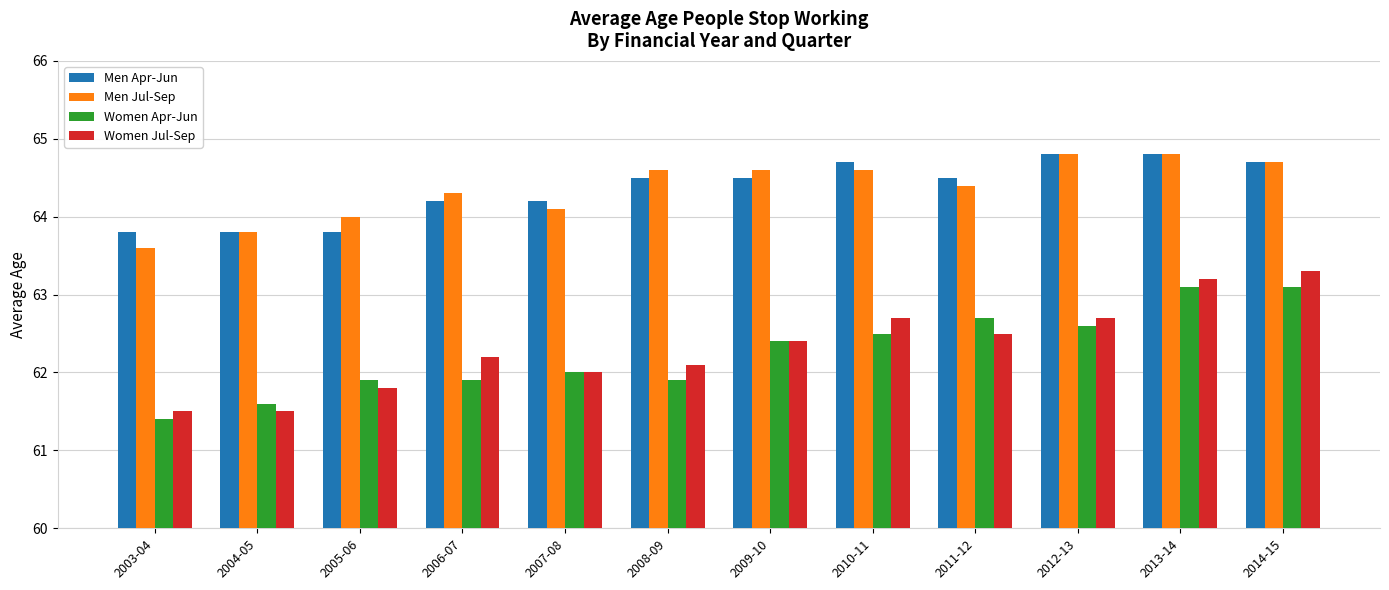

What is the label of the 8th bar from the right?

2007-08